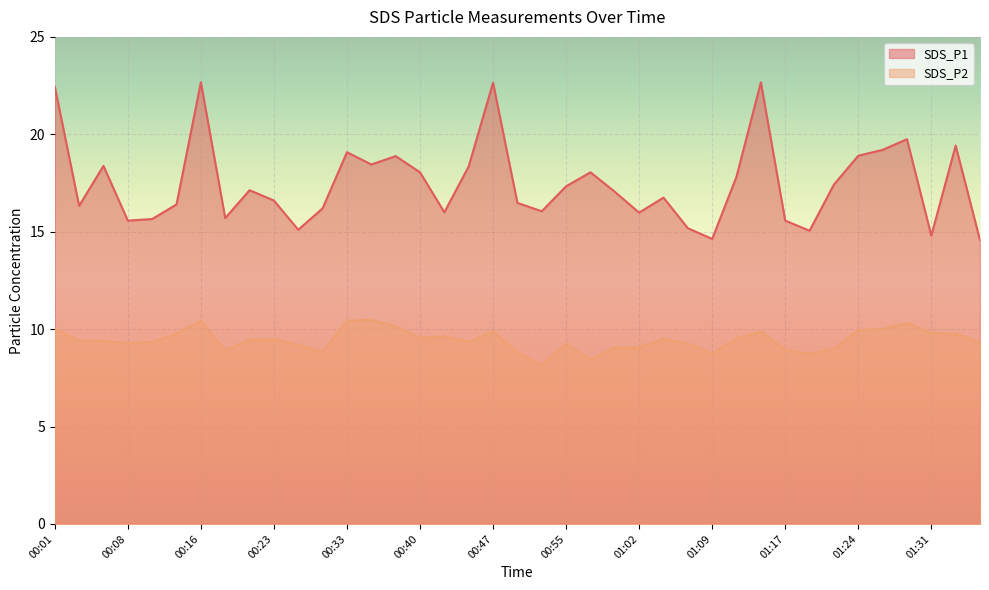

Reading left to right, extract all data points from this chart.

SDS_P1: 22.4	16.3	18.4	15.6	15.7	16.4	22.7	15.7	17.1	16.6	15.1	16.2	19.1	18.4	18.9	18.1	16.0	18.4	22.6	16.5	16.1	17.3	18.1	17.1	16.0	16.8	15.2	14.6	17.8	22.7	15.6	15.1	17.4	18.9	19.2	19.8	14.8	19.4	14.6
SDS_P2: 10.0	9.4	9.4	9.3	9.3	9.8	10.4	8.9	9.4	9.5	9.2	8.8	10.4	10.5	10.1	9.6	9.6	9.3	9.9	8.8	8.2	9.2	8.4	9.1	9.1	9.5	9.2	8.8	9.5	9.9	8.9	8.7	9.0	9.9	10.0	10.3	9.8	9.8	9.3